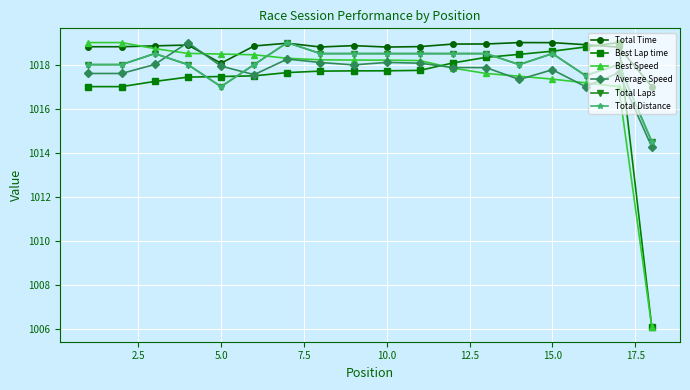

Which series has the largest range (max minus min)?

Best Speed